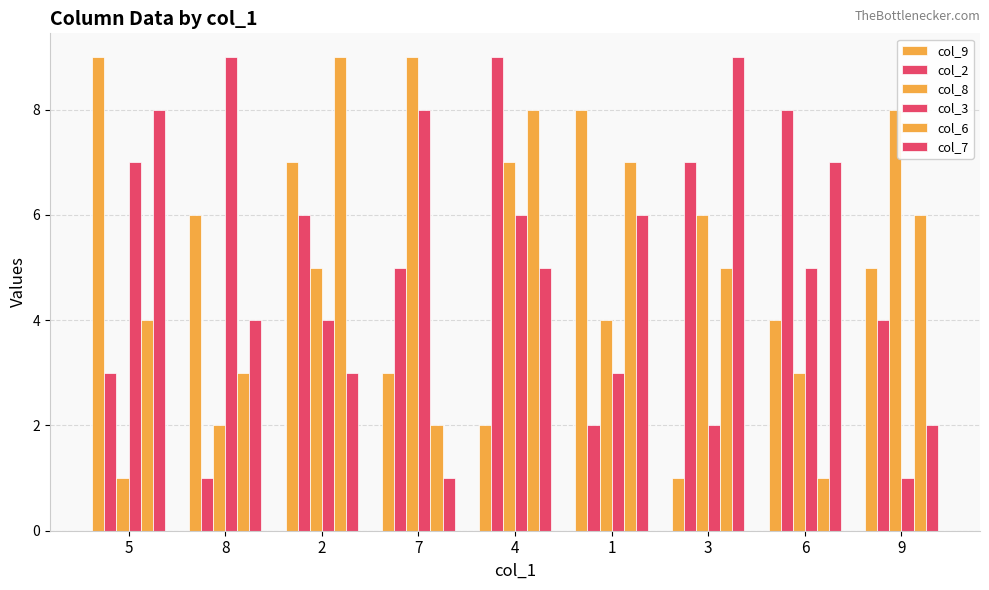

How many data points in col_6 are less than 5?

4